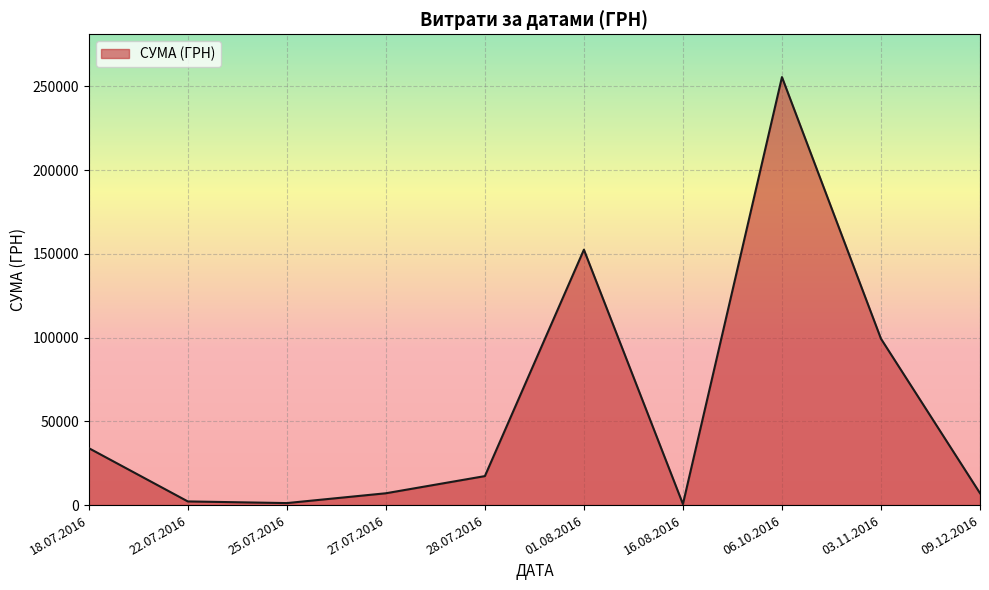

Is it true that the value at 03.11.2016 is 99317.8?

True